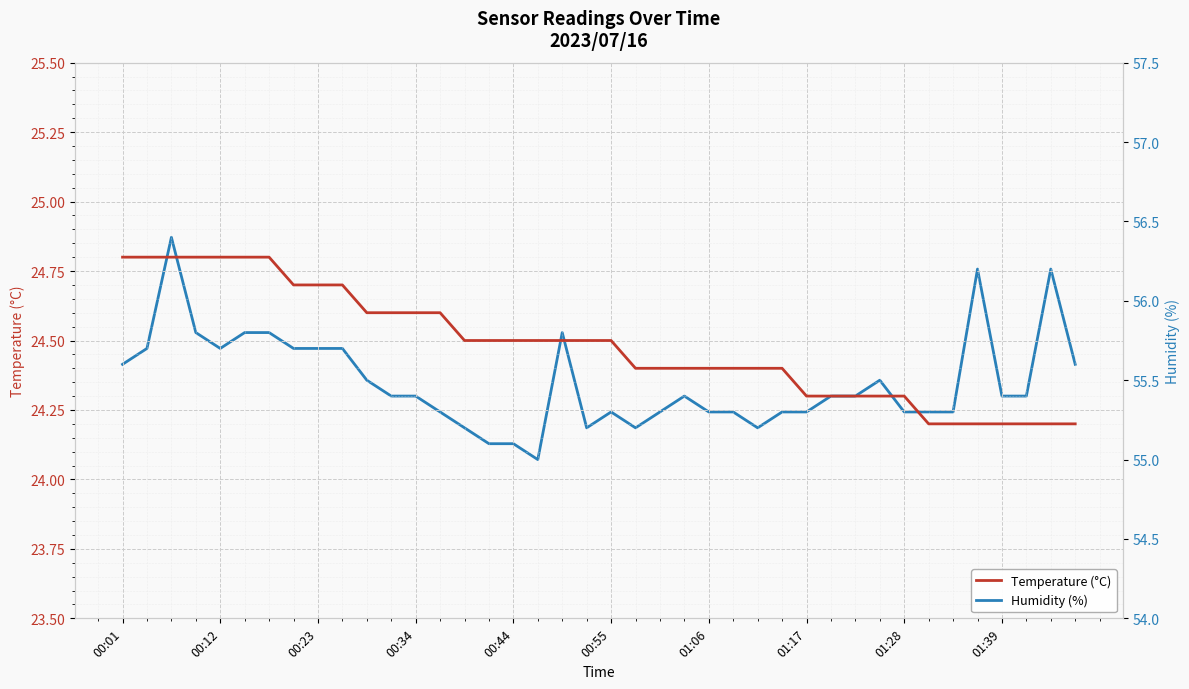

The value of Temperature (°C) at 01:28 is 6.6. True or false?

False